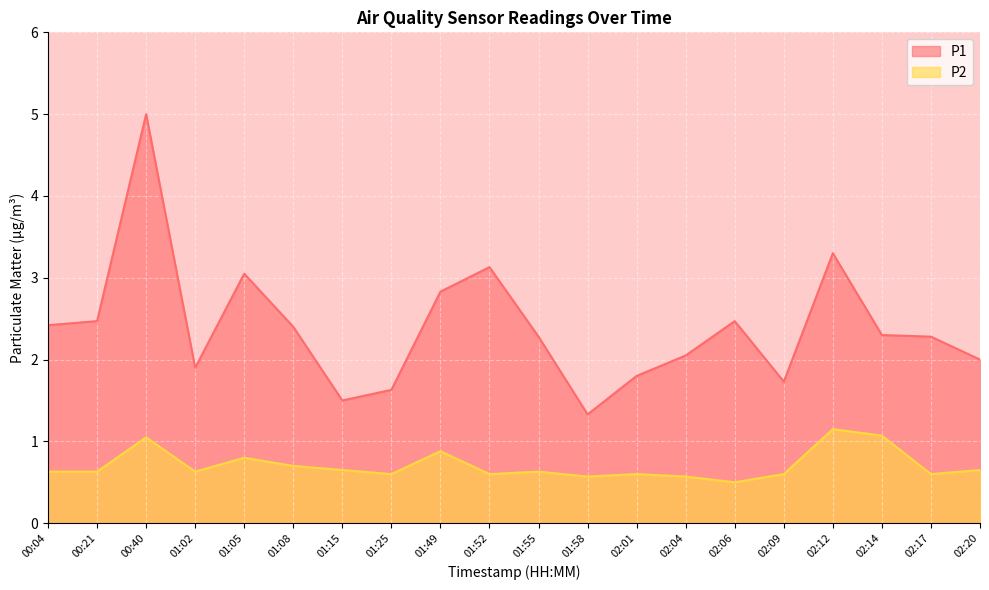

What is the difference between the second highest and second lowest values in the P2 series?

0.5